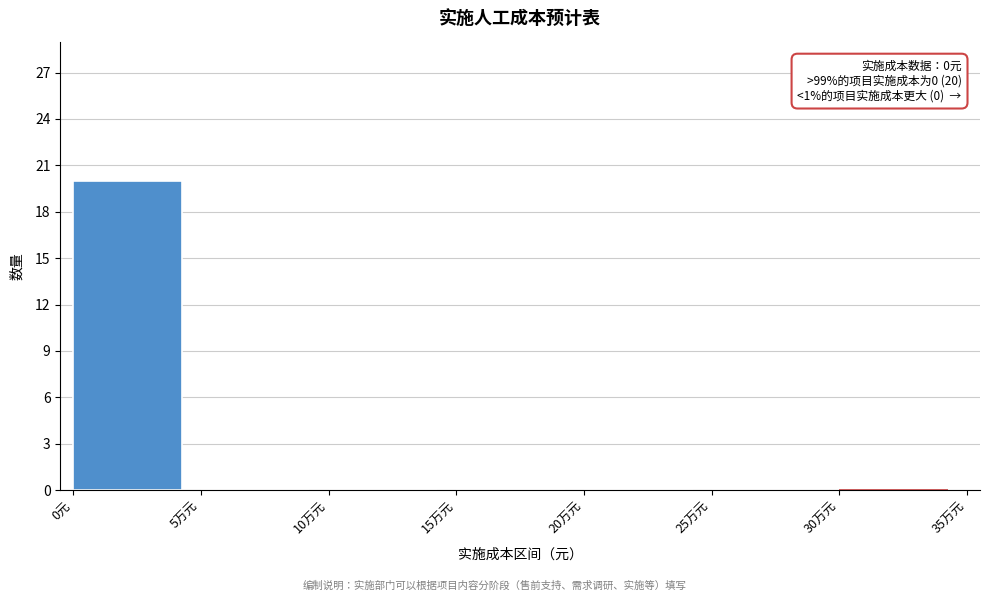

Reading left to right, transcribe all the data shown in this chart.

0元=20	5万元=0	10万元=0	15万元=0	20万元=0	25万元=0	30万元=0